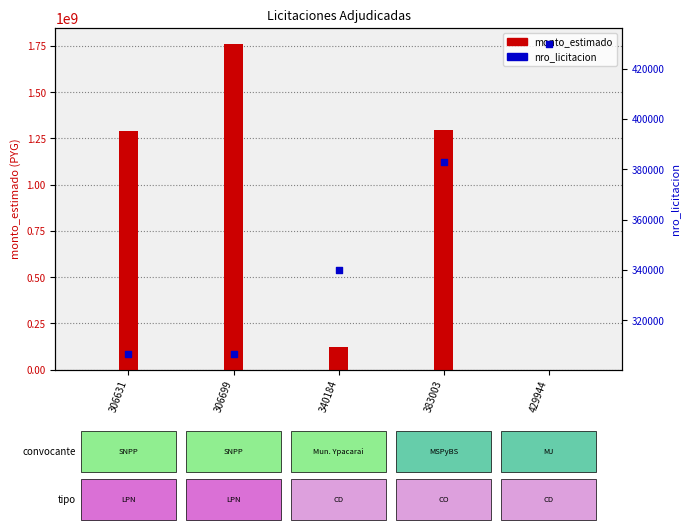

Which series contains the highest Y value?

monto_estimado